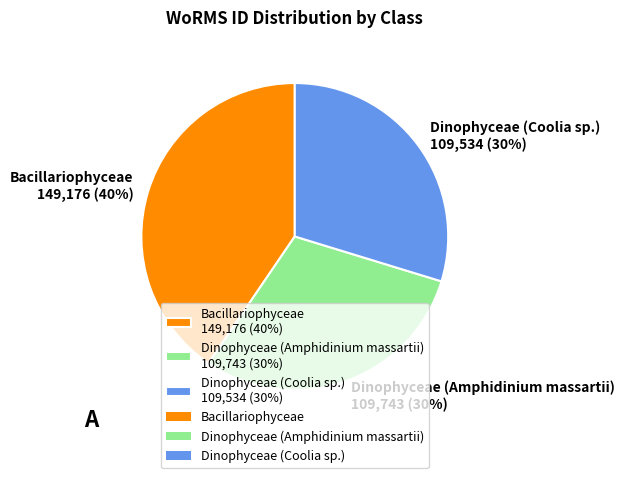

To the nearest percent, what is the combined percentage of Bacillariophyceae 149,176 (40%) and Dinophyceae (Amphidinium massartii) 109,743 (30%)?

70%